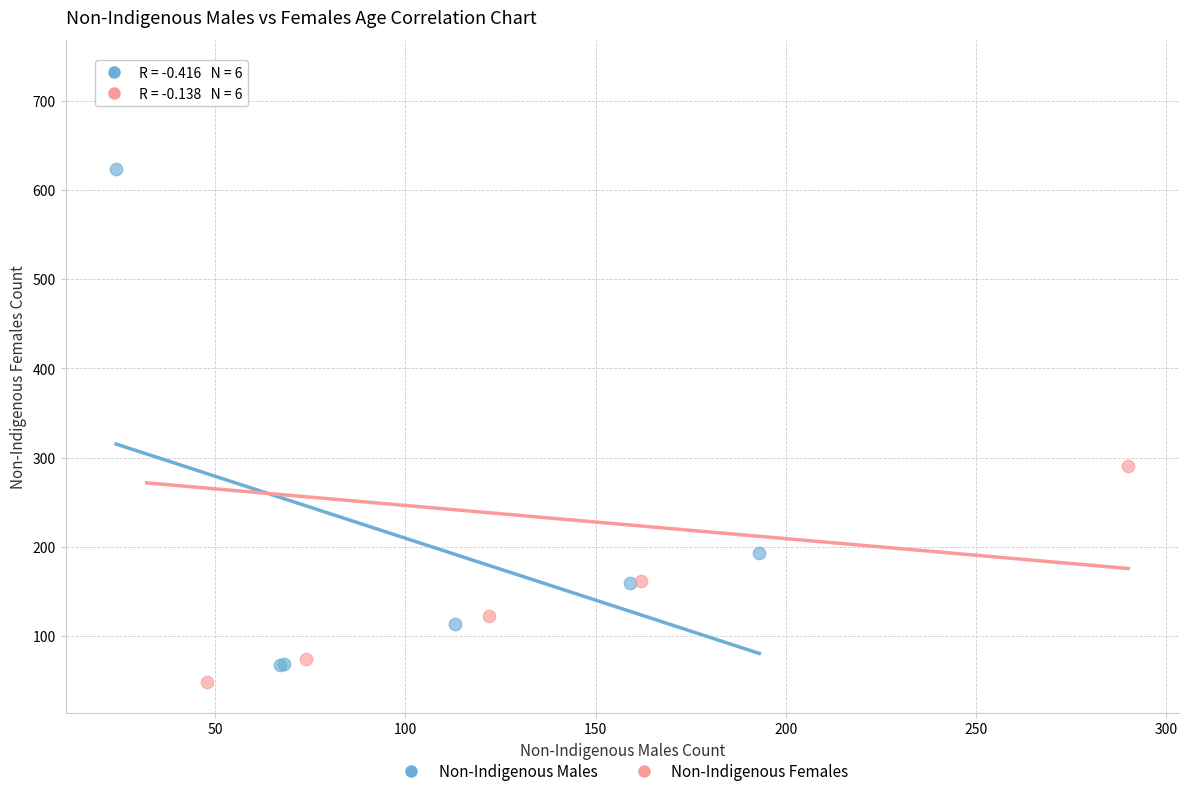

Which series reaches the minimum Y coordinate?

Non-Indigenous Females